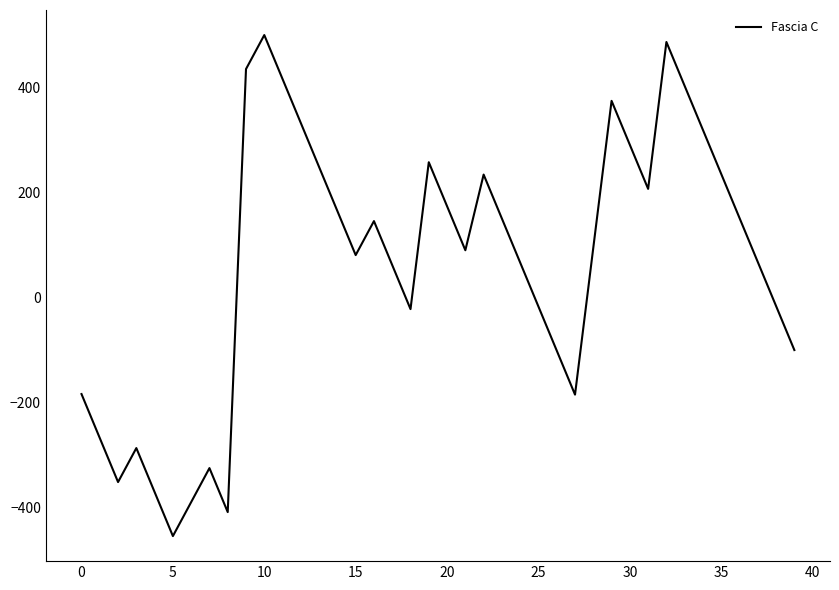

What is the minimum value shown in the chart?

-454.4